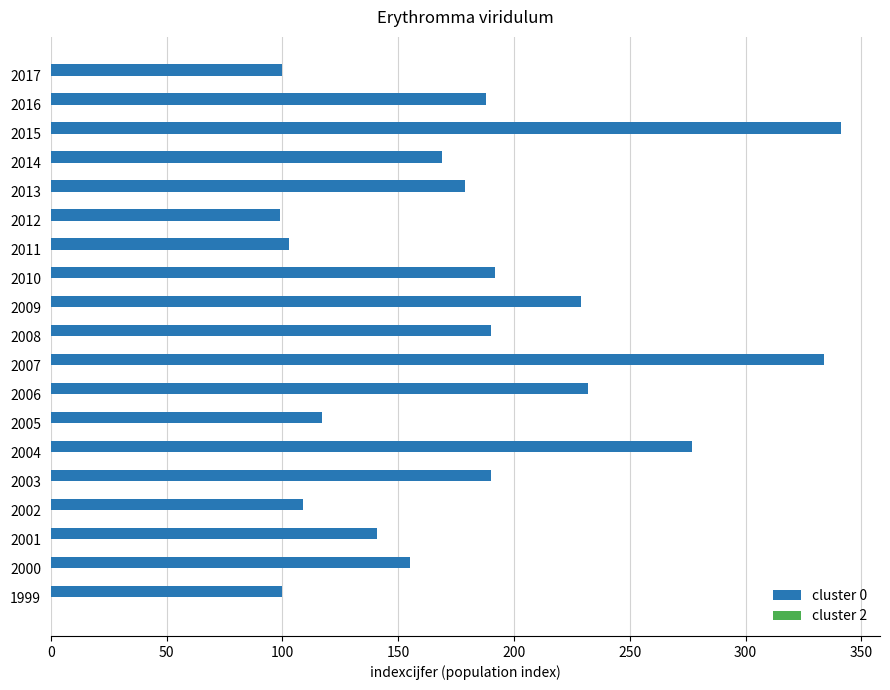

Is it true that the value at 2010 is 112?

False